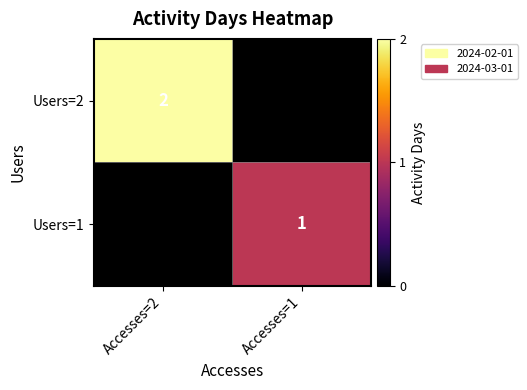

True or false: Users=1 has a value of 1 at Accesses=1.

True